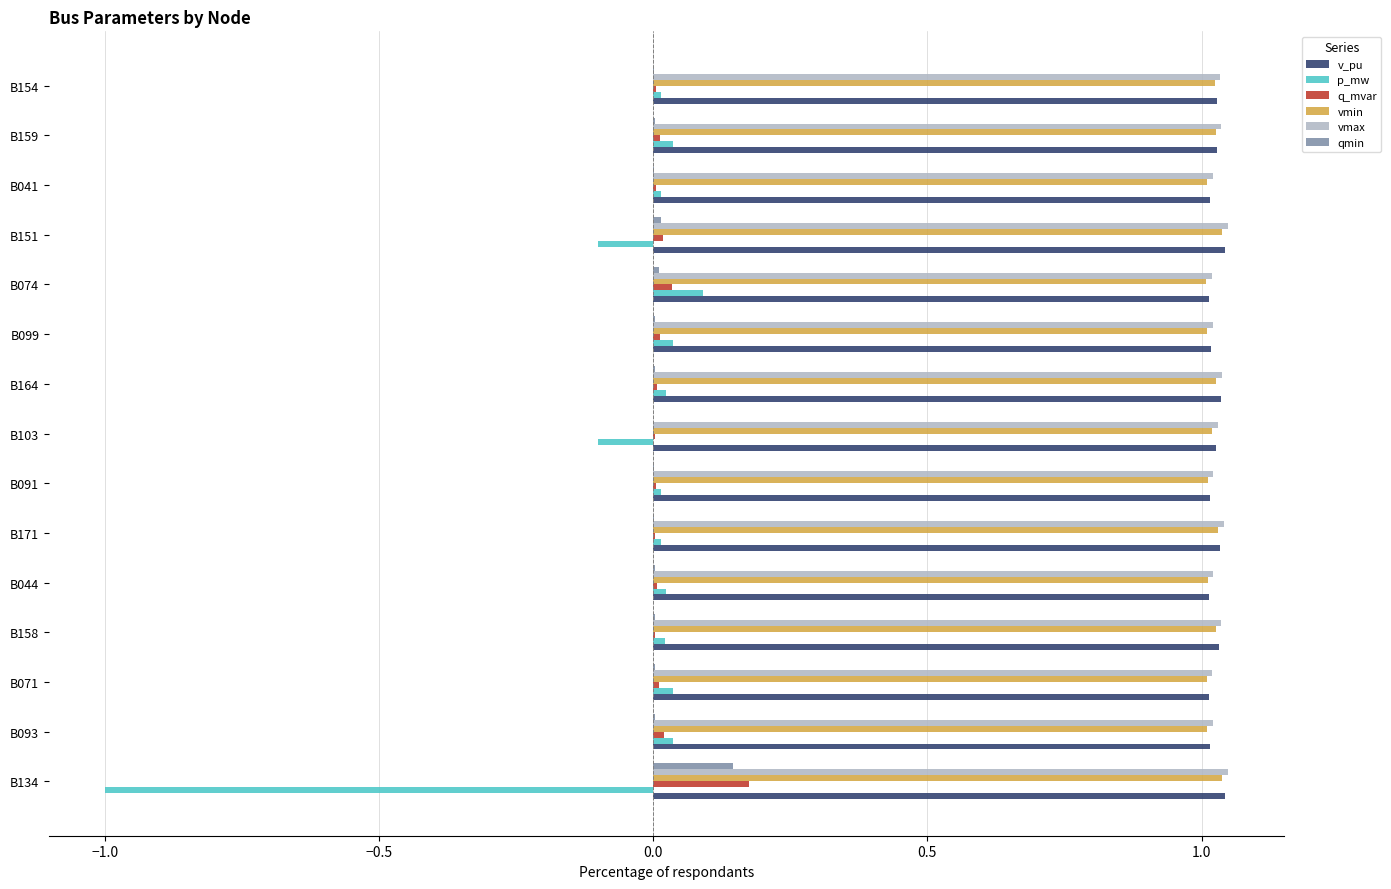

Is the value of vmin at B103 greater than the value of q_mvar at B041?

Yes